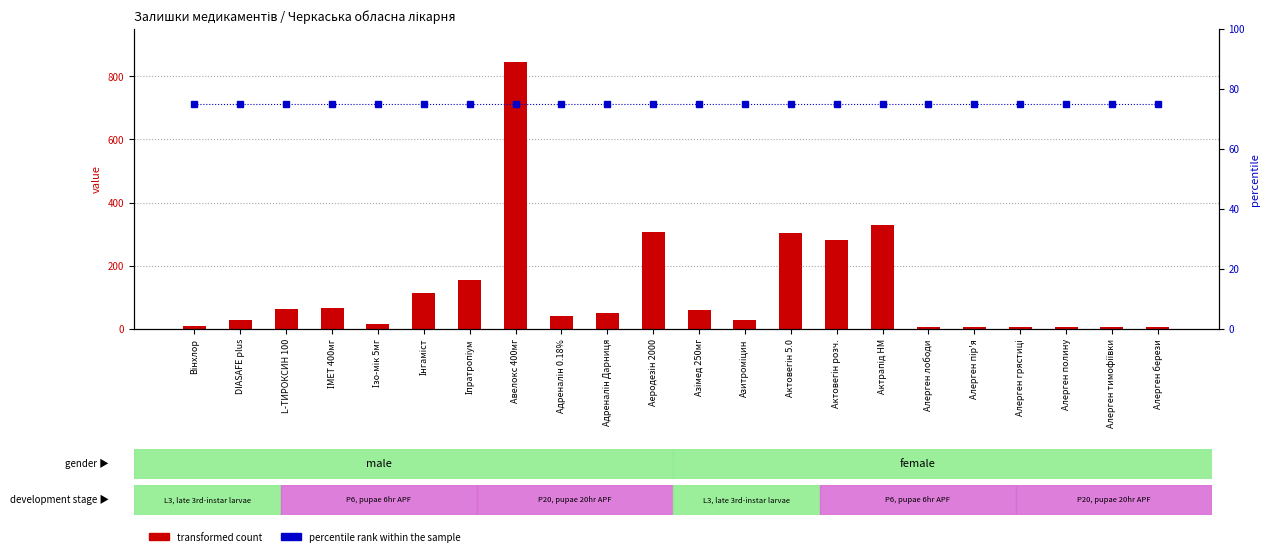

At which category is the sum across all series the highest?

Авелокс 400мг